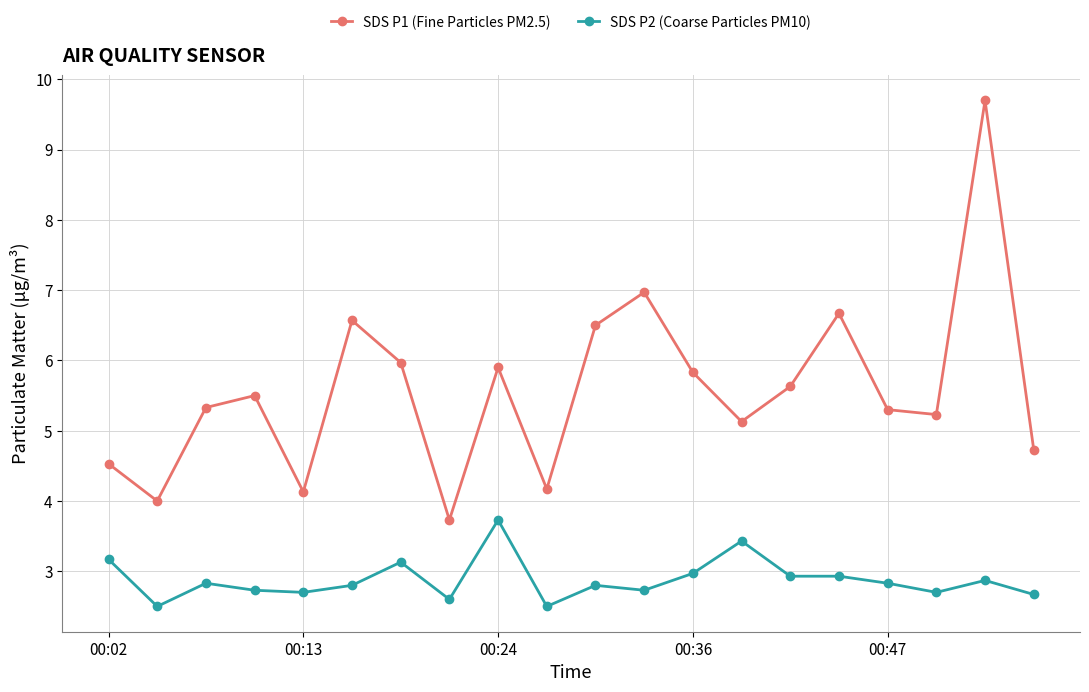

True or false: SDS P1 (Fine Particles PM2.5) and SDS P2 (Coarse Particles PM10) intersect in this chart.

False